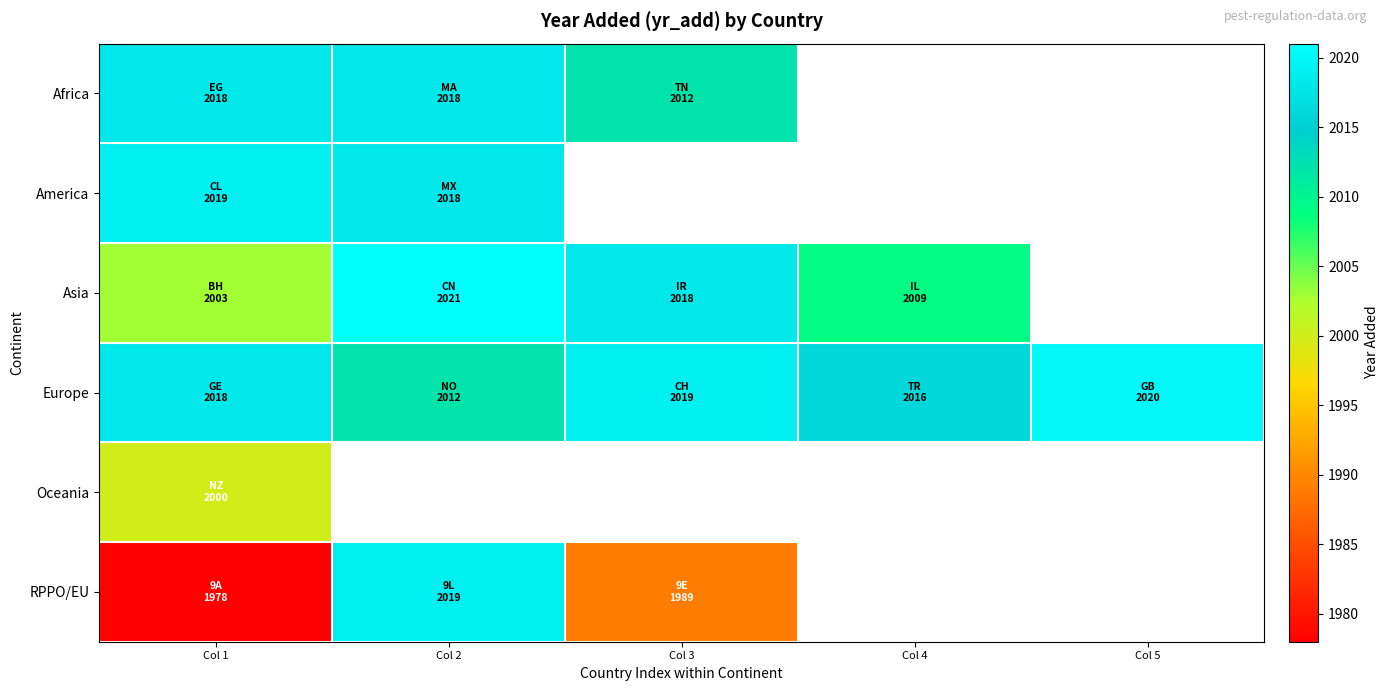

How many values in America are above zero?

2